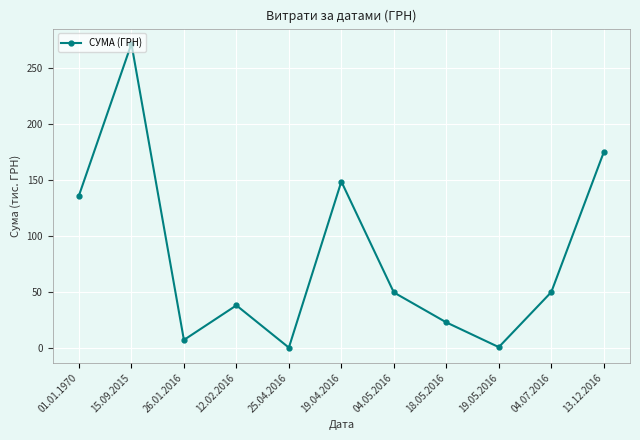

What is the value of the 4th point from the left?

37.9